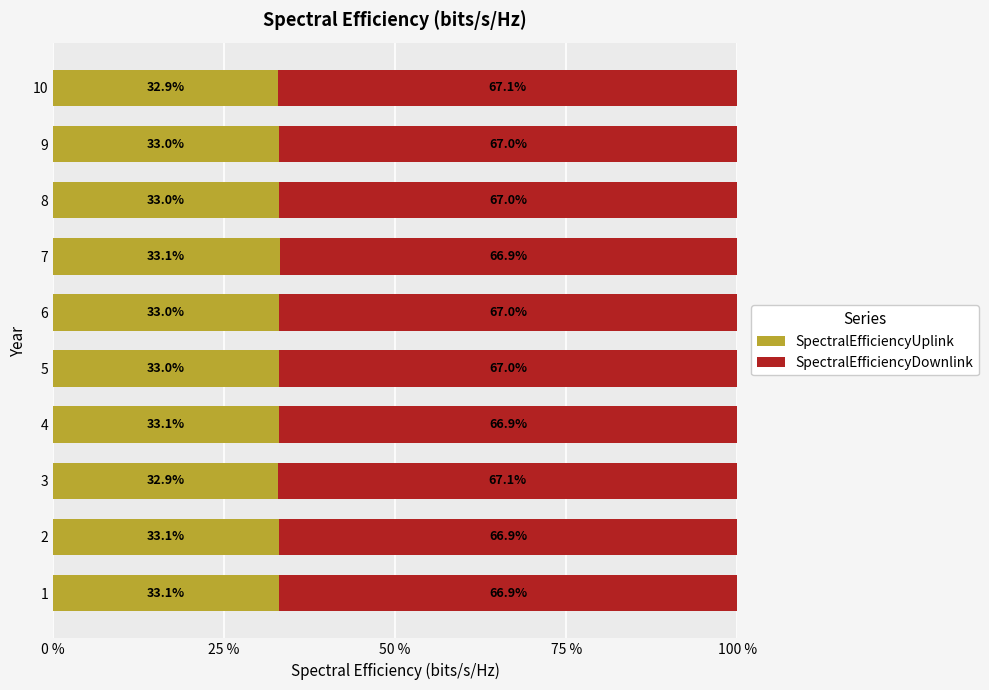

What is the lowest value of the SpectralEfficiencyUplink series?

32.9